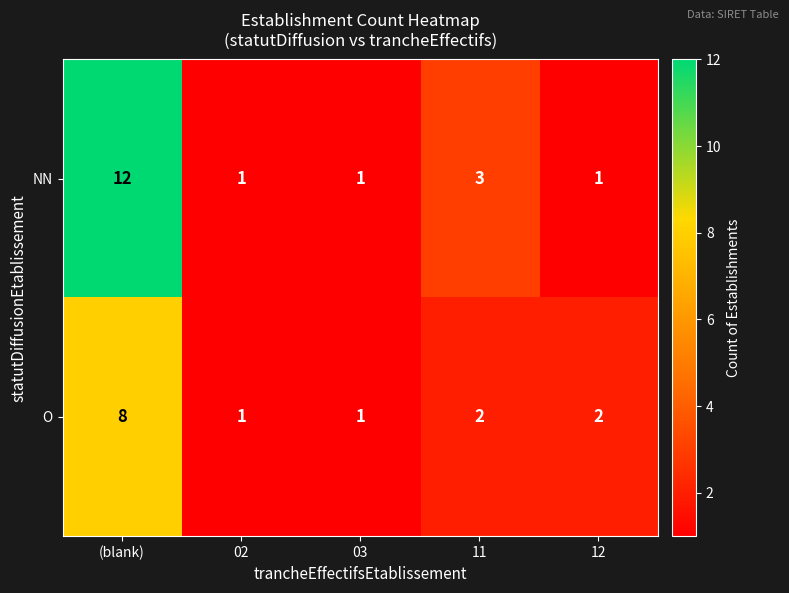

True or false: NN has a value of 1 at 11.

False